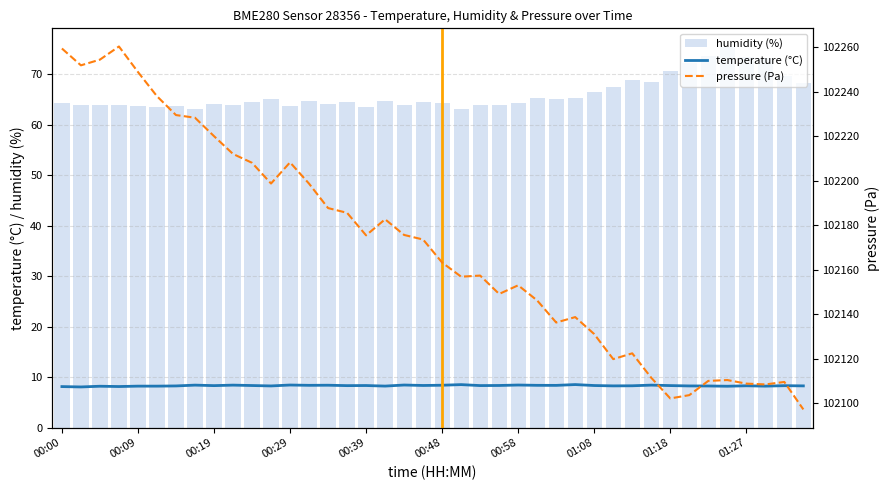

What is the sum of all humidity (%) values?

2645.2